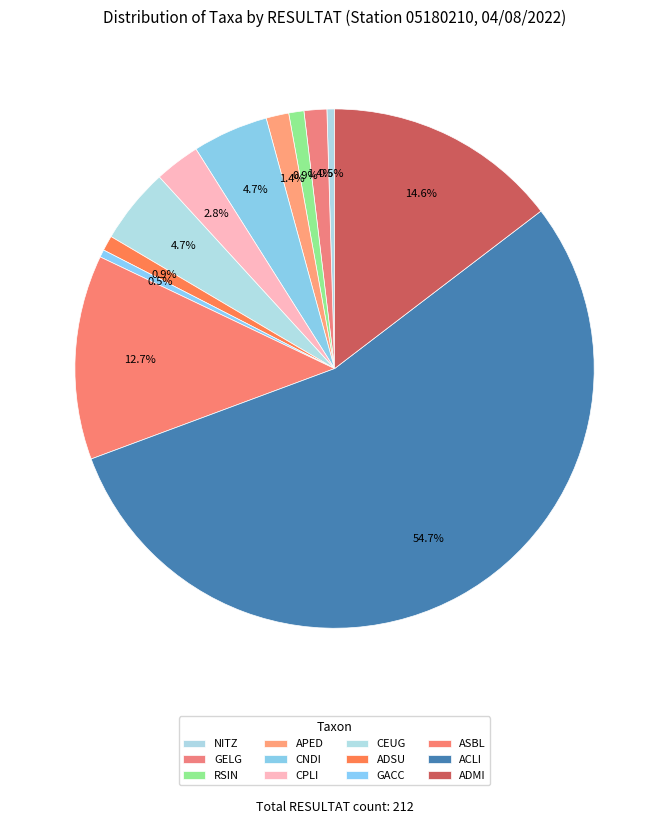

How many segments does this pie chart have?

12